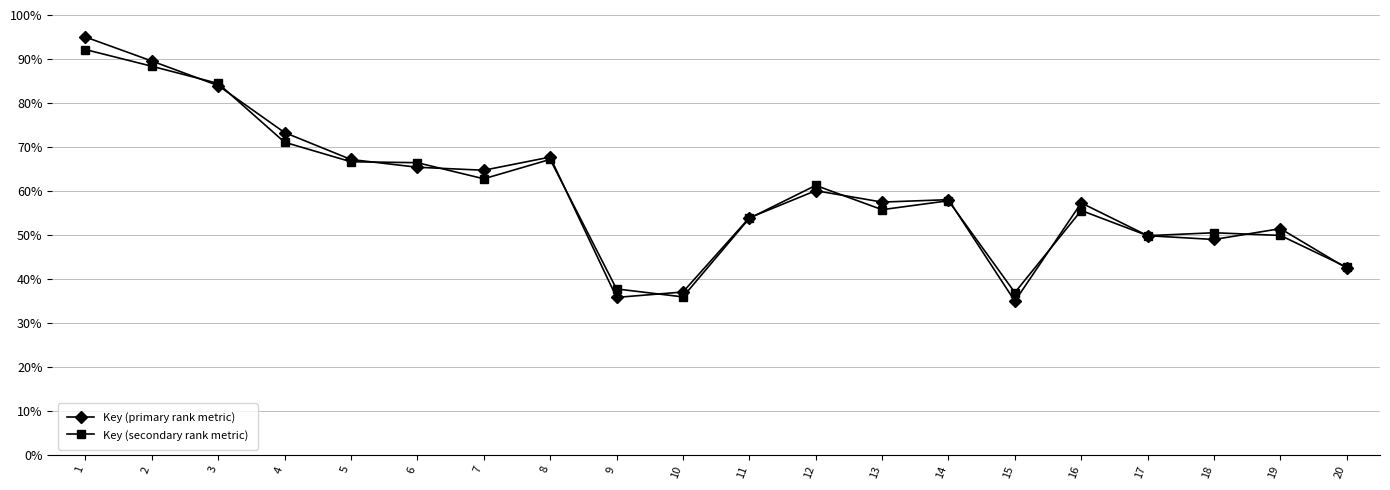

How many categories are shown in the chart?

20